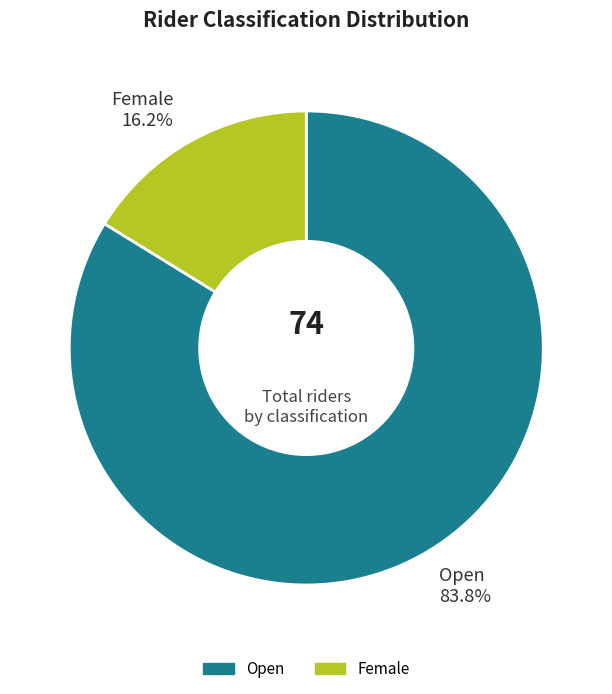

Which category has the biggest portion of the pie?

Open